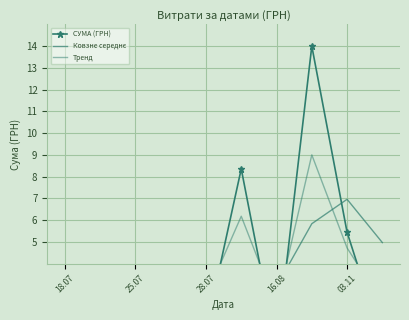

The value of СУМА (ГРН) at 18.07 is 1.9. True or false?

True